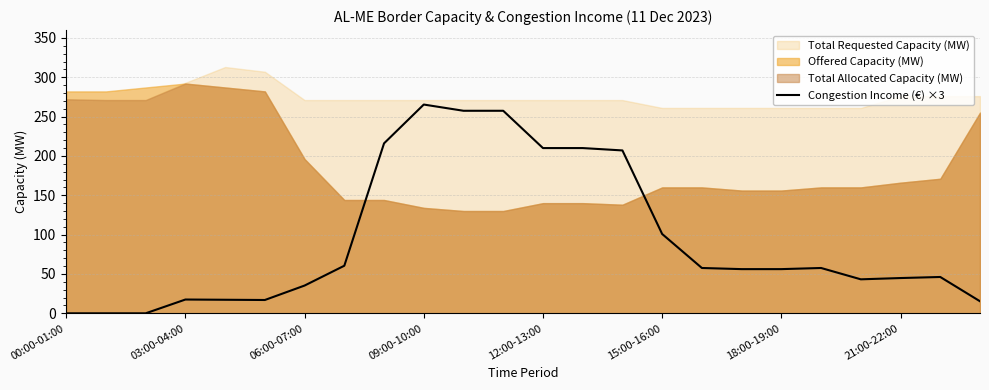

The value of Congestion Income (€) ×3 at 00:00-01:00 is 0.0. True or false?

True